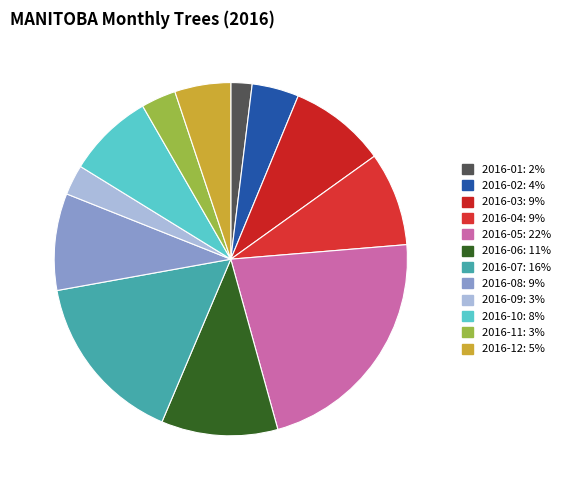

To the nearest percent, what is the difference between the 2016-09 and 2016-03 slice percentages?

6%